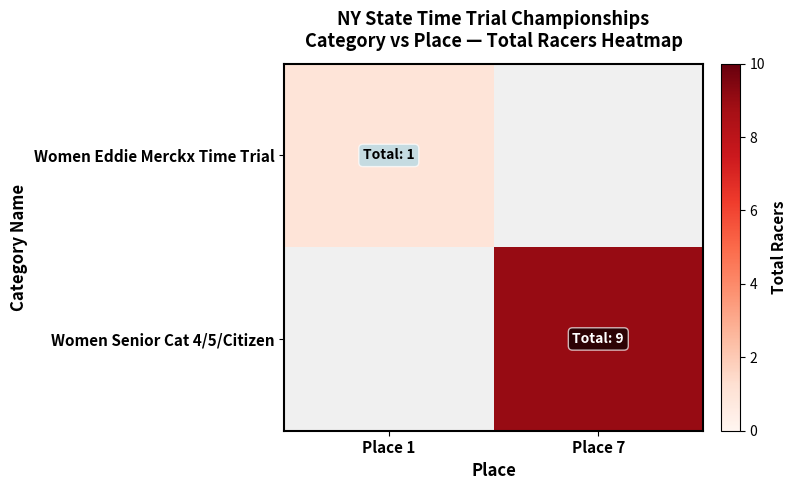

At how many categories does at least one series exceed 2?

1